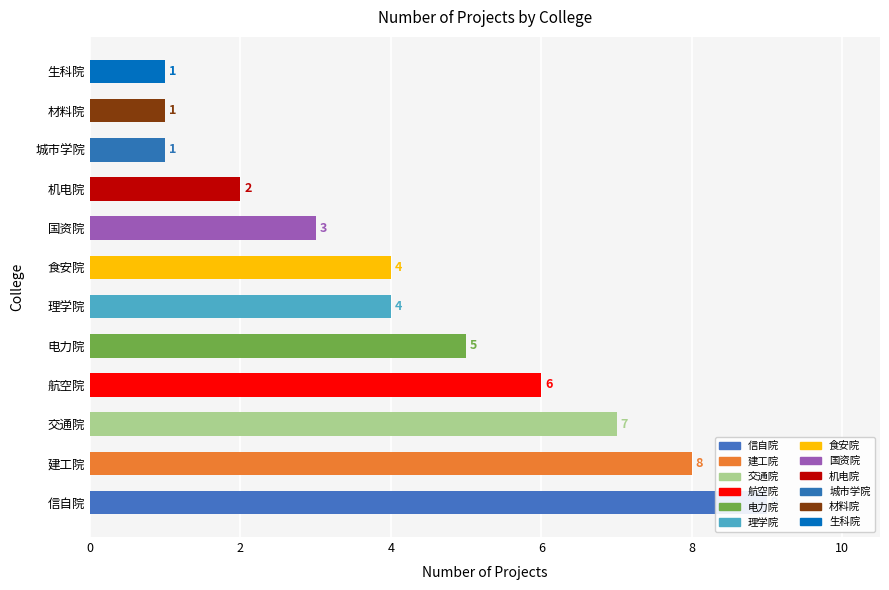

What is the sum of all values?

51